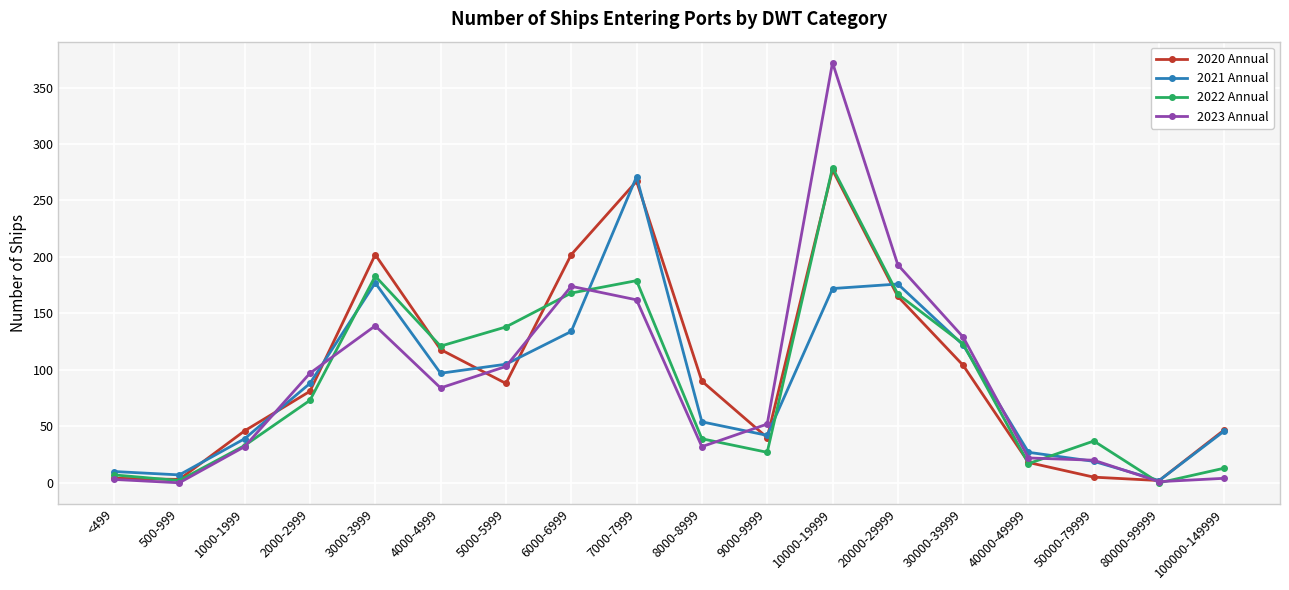

How many values in the 2022 Annual series are below 73?

9